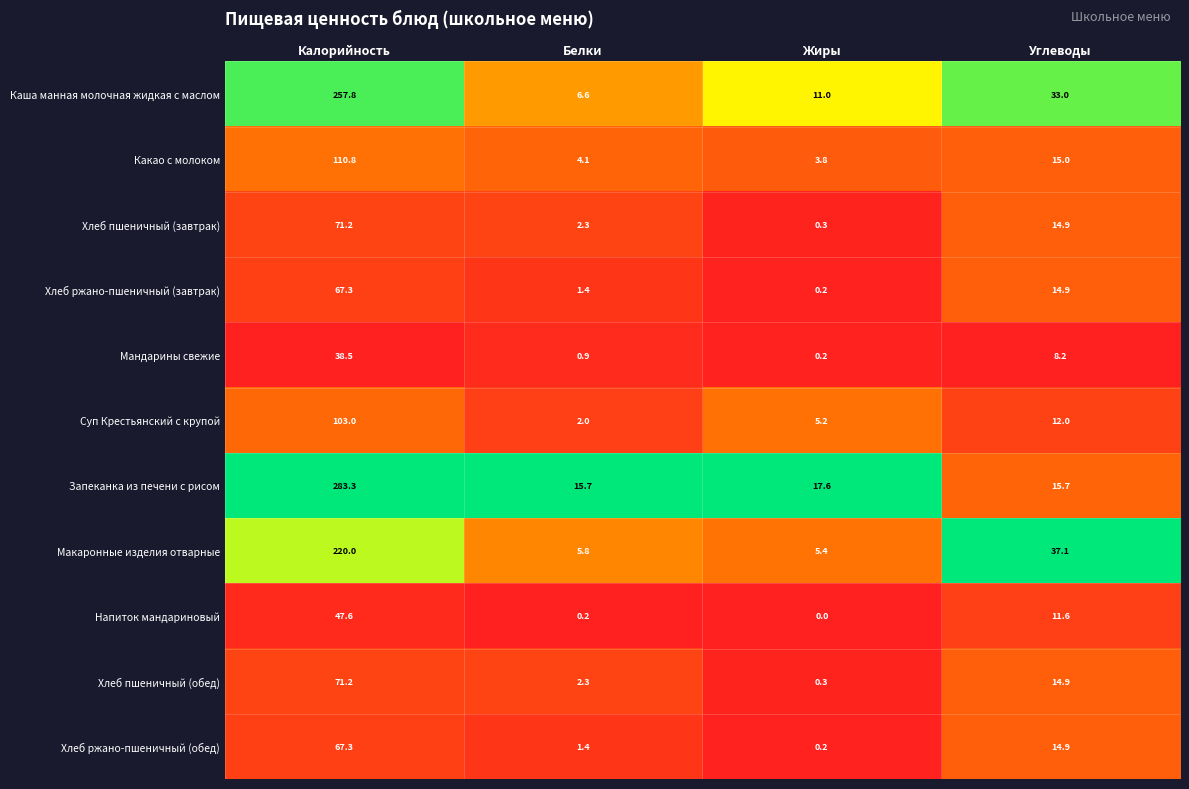

Which series has the widest spread of values?

Запеканка из печени с рисом